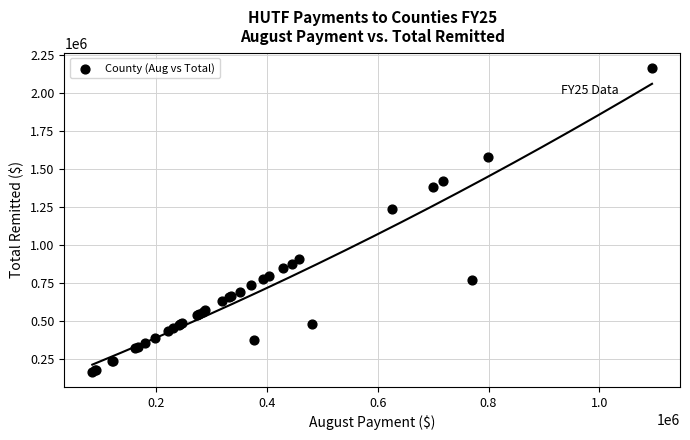

What Y value in the scatter plot is closest to 1166334?

1237053.0